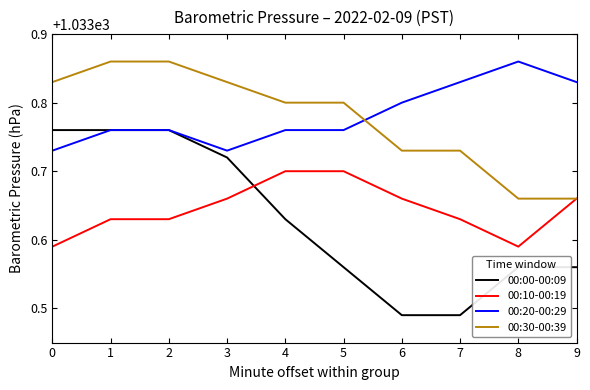

True or false: 00:10-00:19 and 00:00-00:09 intersect in this chart.

True